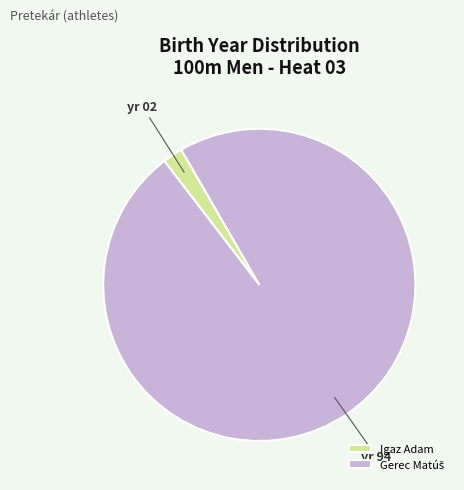

What is the smallest slice in the pie chart?

Igaz Adam